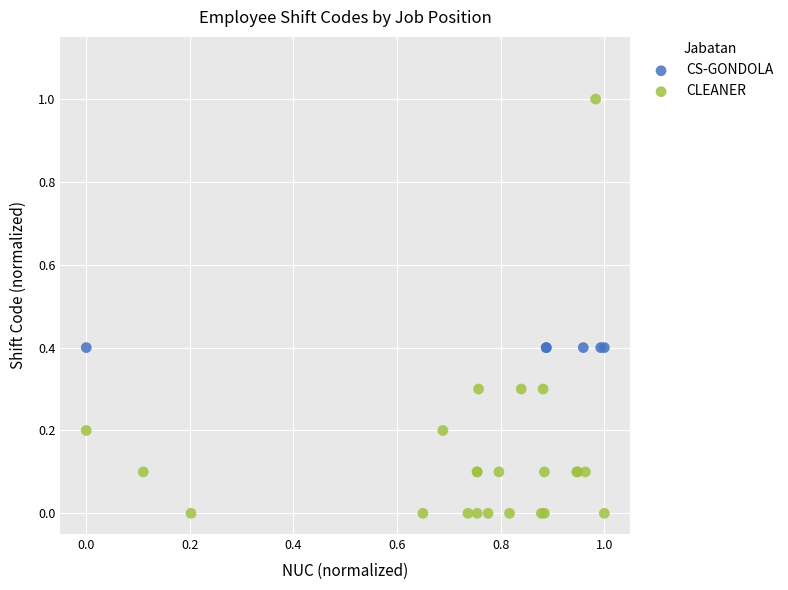

Which series contains the highest Y value?

CLEANER